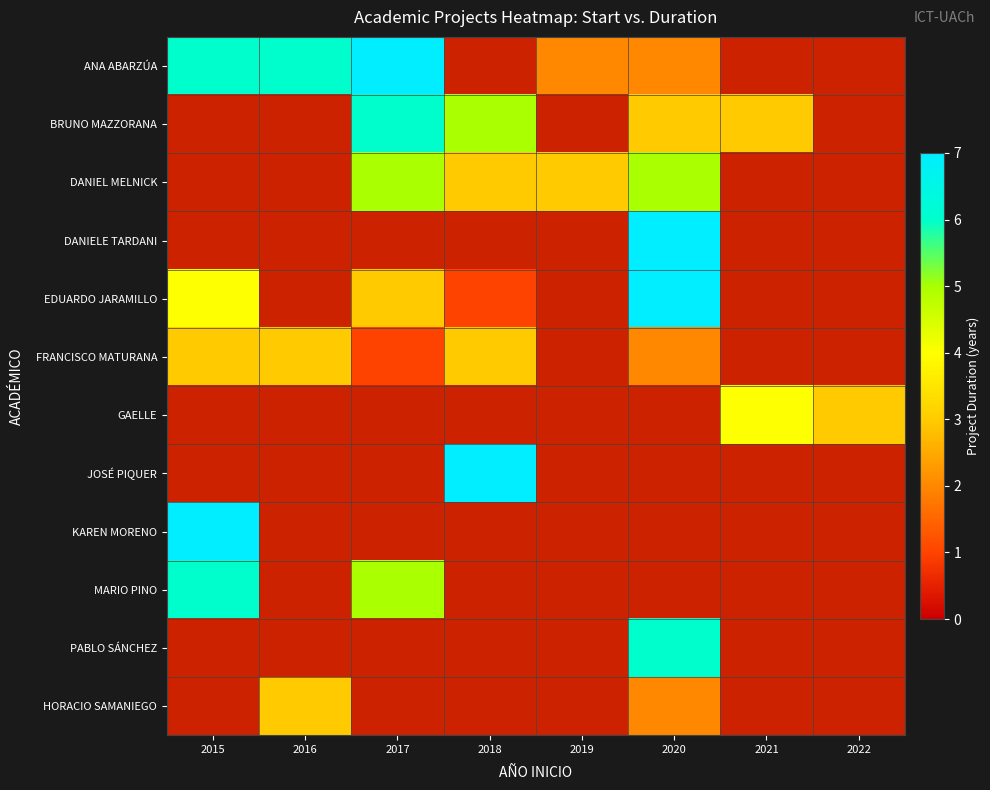

Is the value of EDUARDO JARAMILLO at 2015 greater than the value of KAREN MORENO at 2022?

No